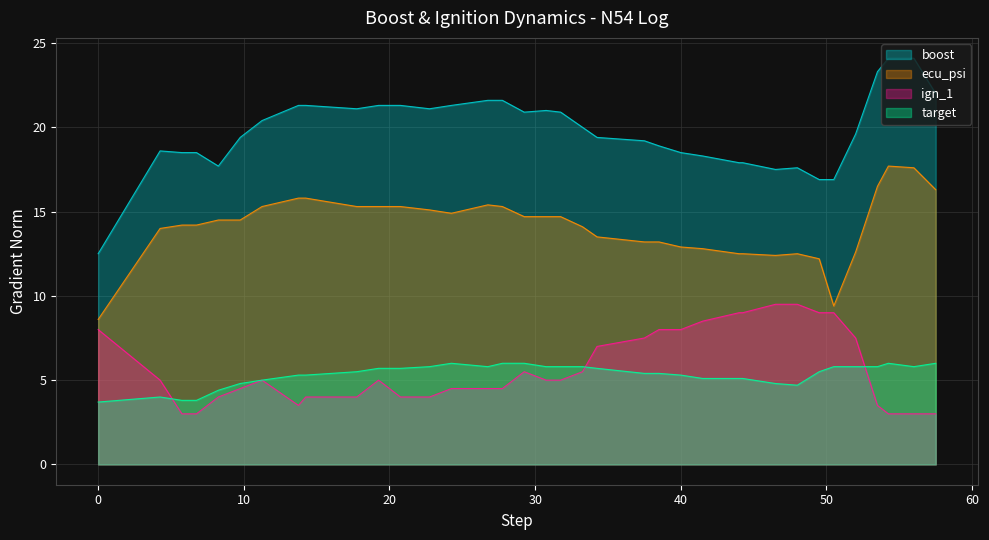

Which series has the largest range (max minus min)?

boost